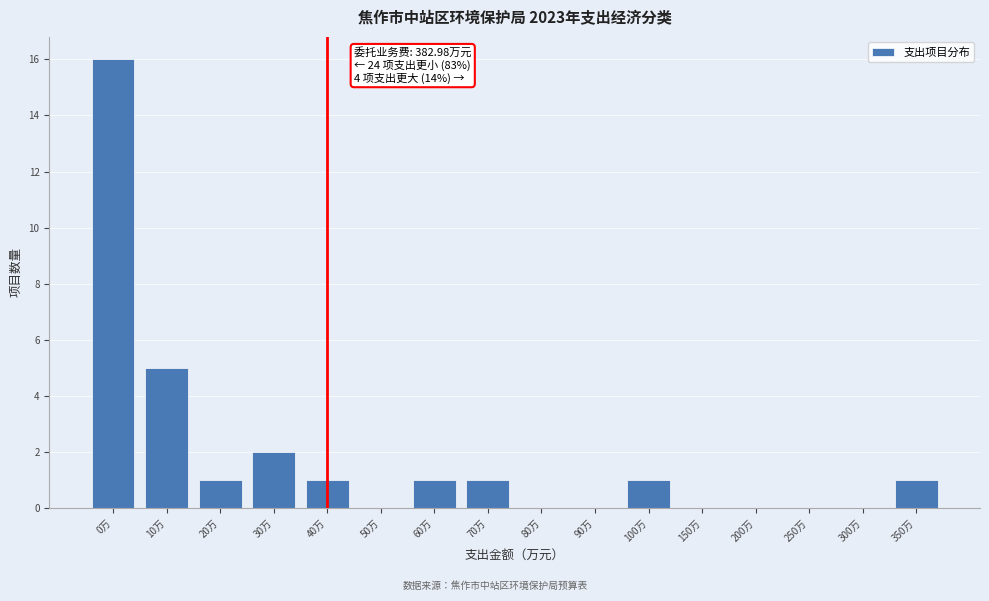

Reading left to right, transcribe all the data shown in this chart.

0万=16	10万=5	20万=1	30万=2	40万=1	50万=0	60万=1	70万=1	80万=0	90万=0	100万=1	150万=0	200万=0	250万=0	300万=0	350万=1